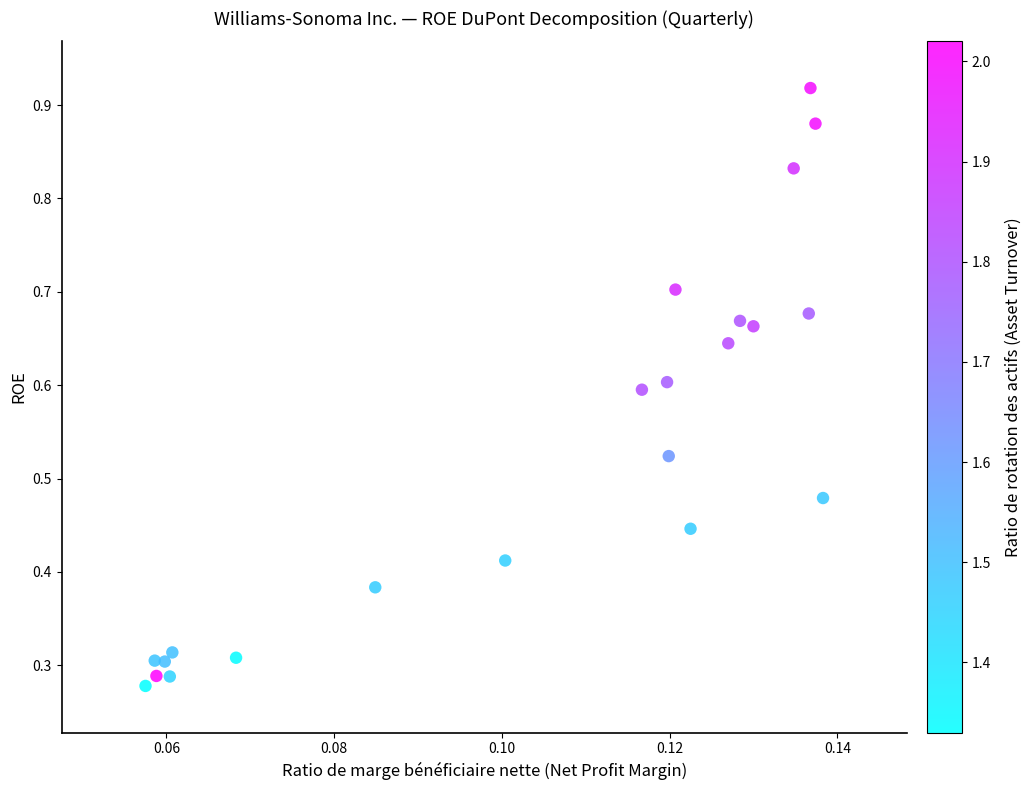

Count the number of points in this scatter plot.

22